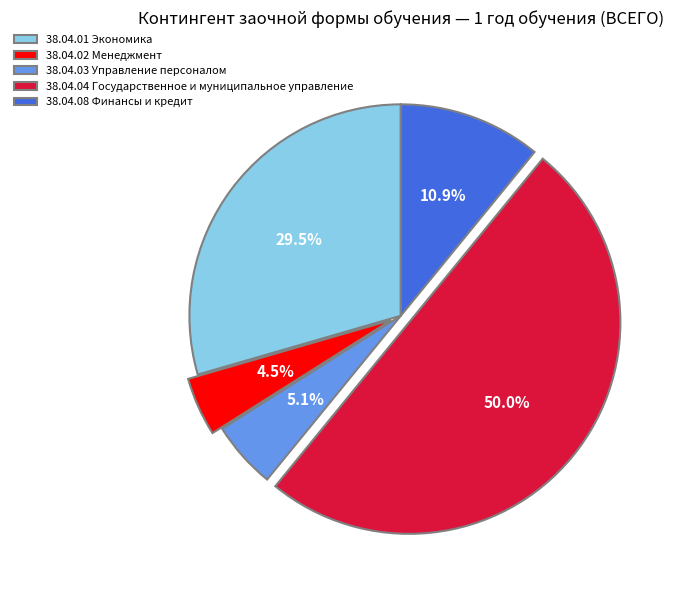

Is the sum of 38.04.08 Финансы и кредит and 38.04.04 Государственное и муниципальное управление greater than half?

Yes